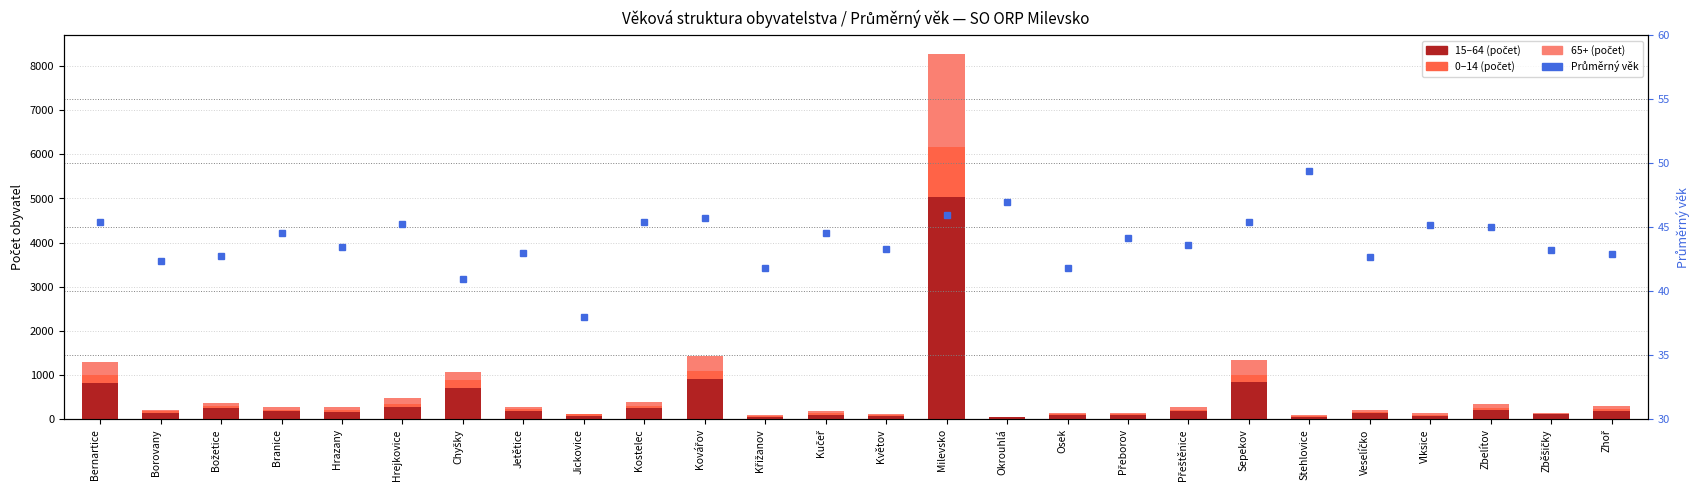

What is the sum of the values at Zhoř and Hrazany?

86.4